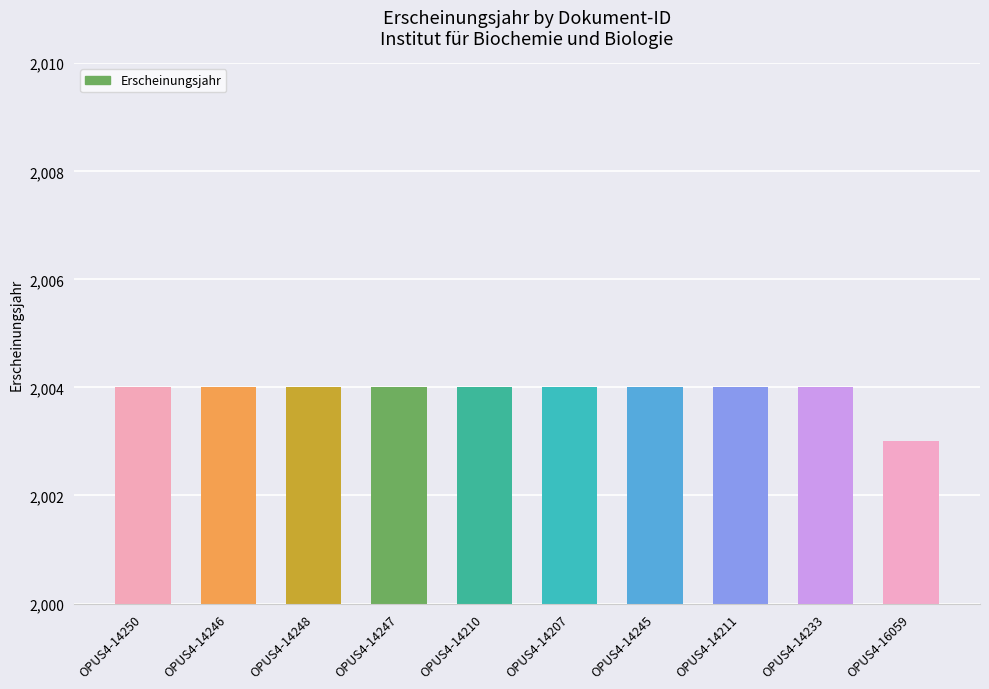

What value does the data have at OPUS4-16059?

2003